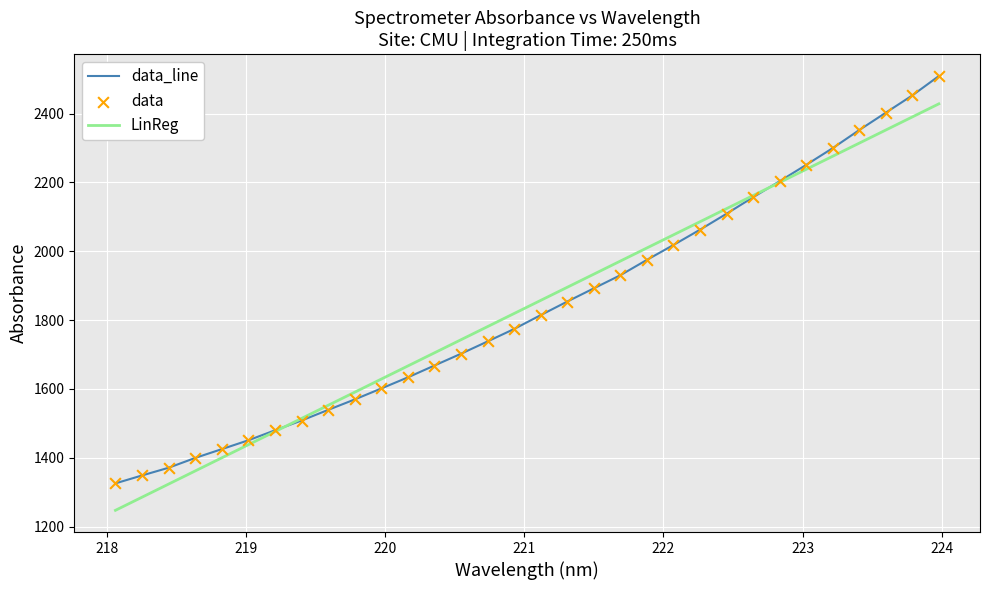

What is the lowest value of the data_line series?

1325.7